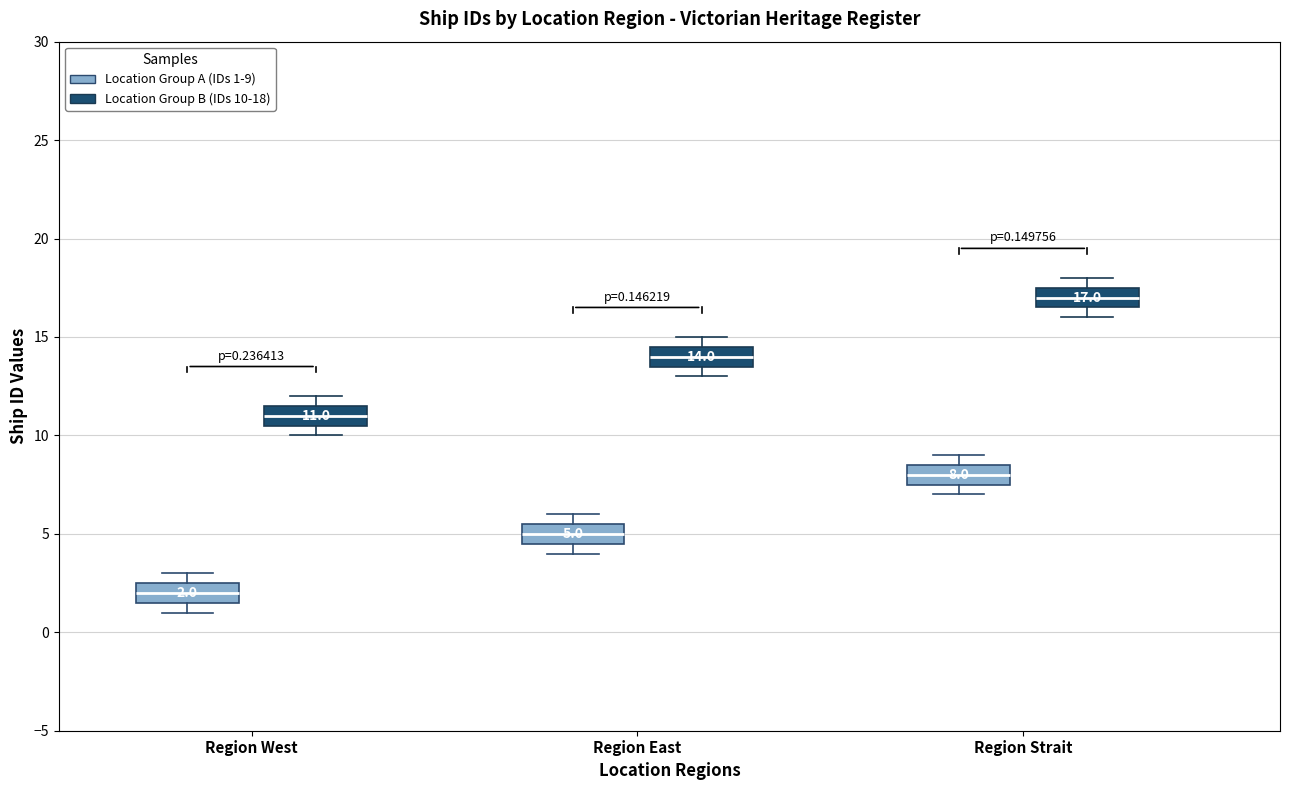

Which box has the highest median line?

Region Strait (Location Group B (IDs 10-18))